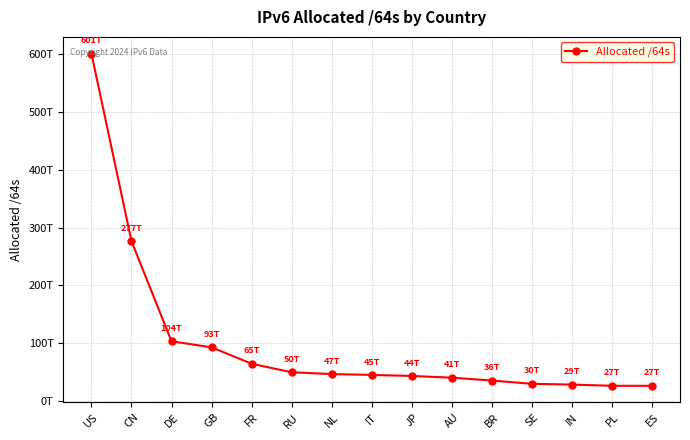

Rank the categories by value from highest to lowest.

US, CN, DE, GB, FR, RU, NL, IT, JP, AU, BR, SE, IN, PL, ES